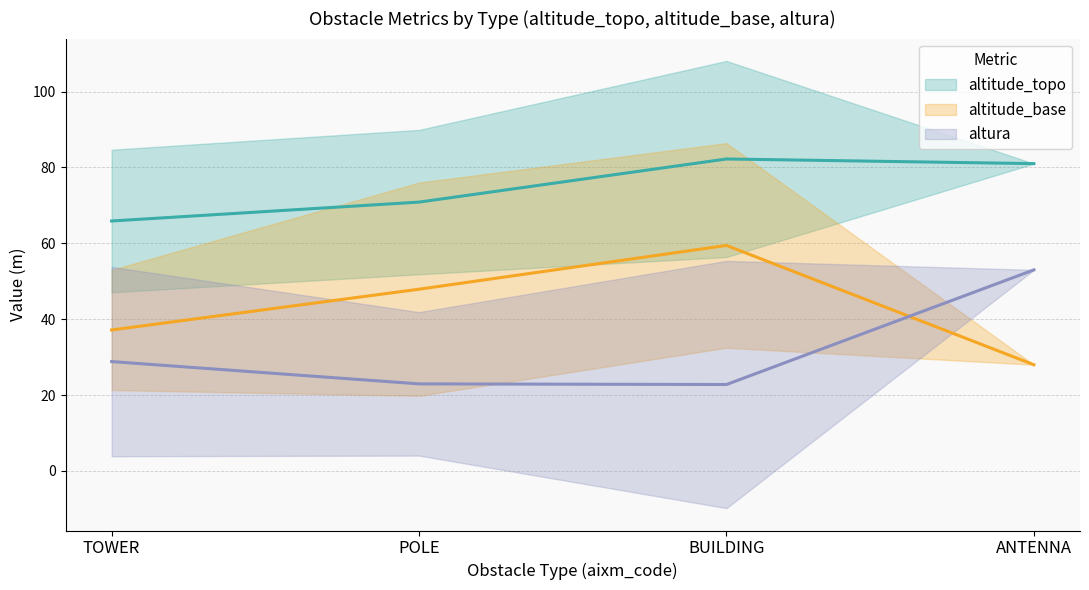

What are all the series names shown in the legend?

altitude_topo, altitude_base, altura